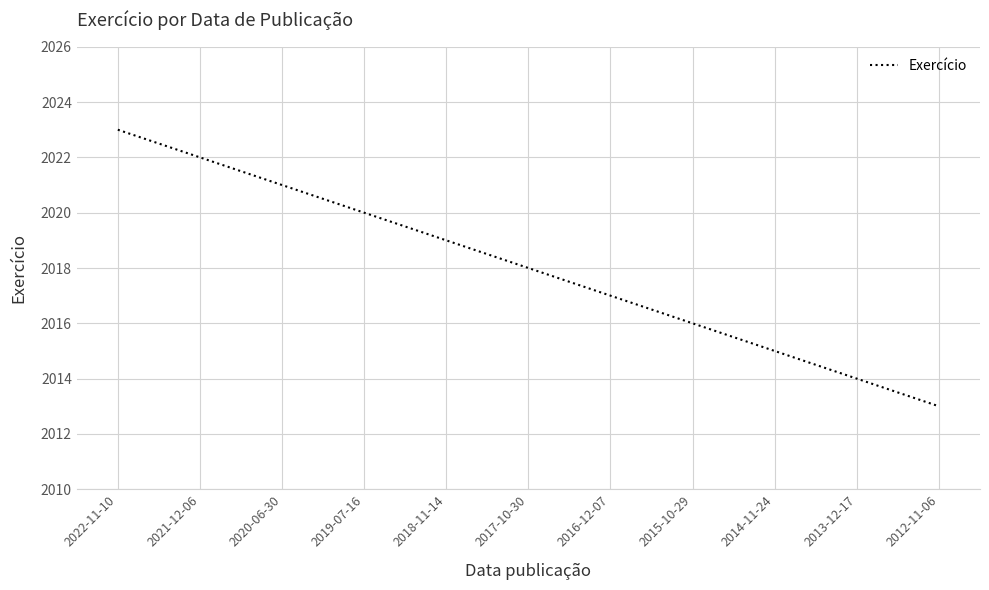

The chart shows a value of 2014 at 2013-12-17. True or false?

True